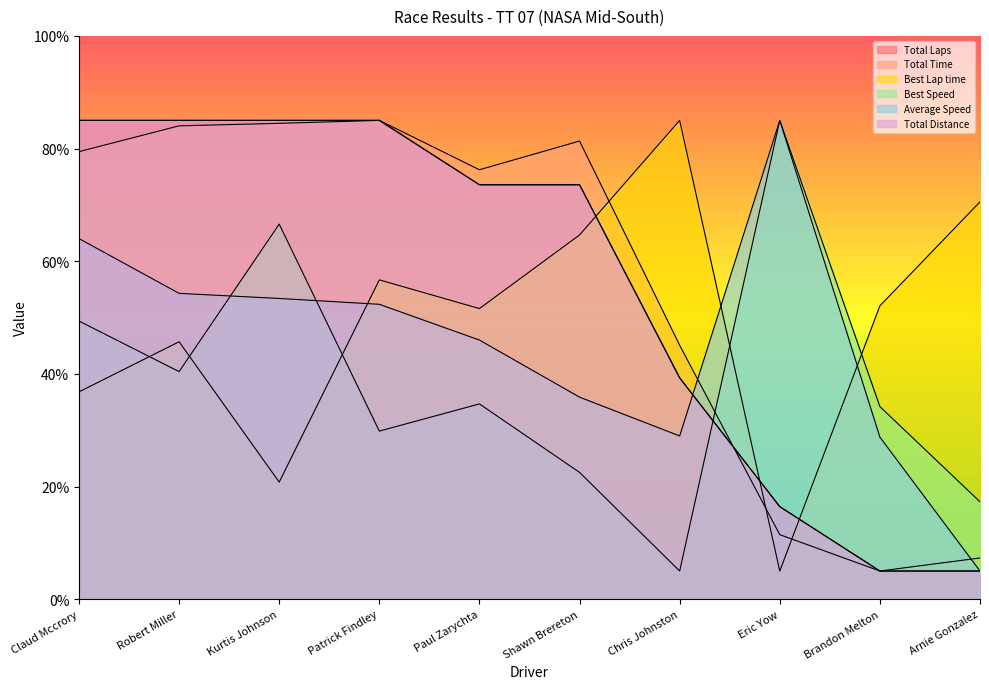

The value of Best Lap time at Paul Zarychta is 76.0. True or false?

False